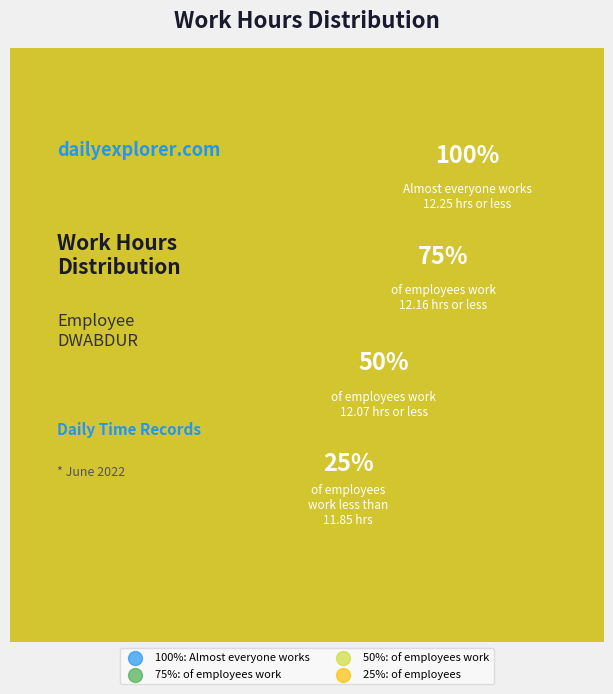

The Day 9 slice represents 22% of the pie. True or false?

False